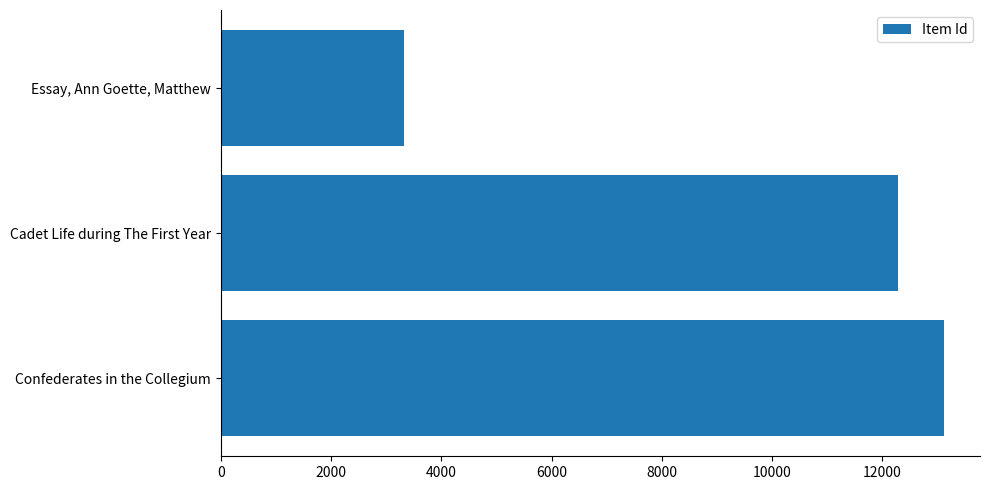

What is the change in value from Confederates in the Collegium to Essay, Ann Goette, Matthew?

-9792